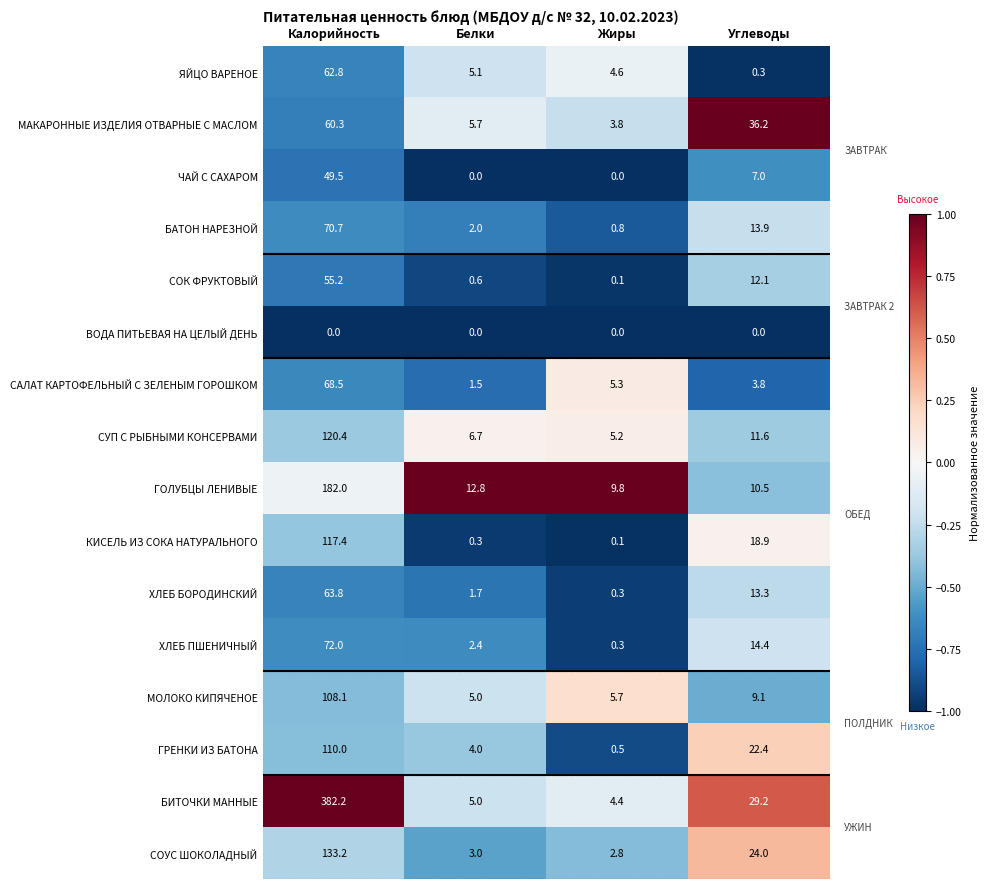

What is the minimum value shown in the chart?

0.0